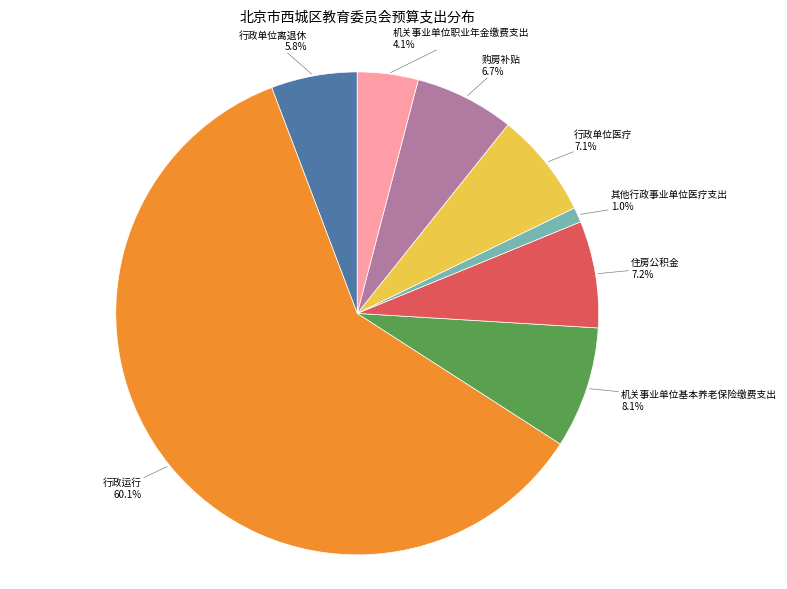

Does any single category account for the majority?

Yes